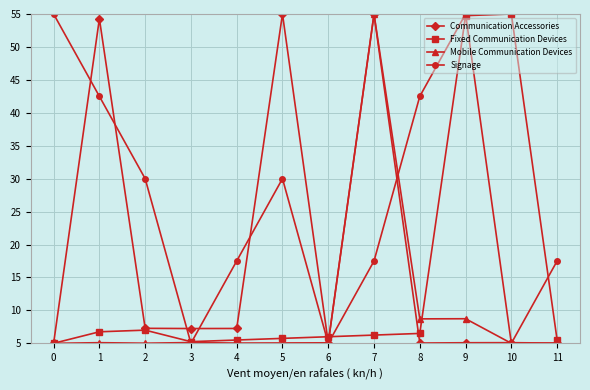

How many series are shown in this chart?

4